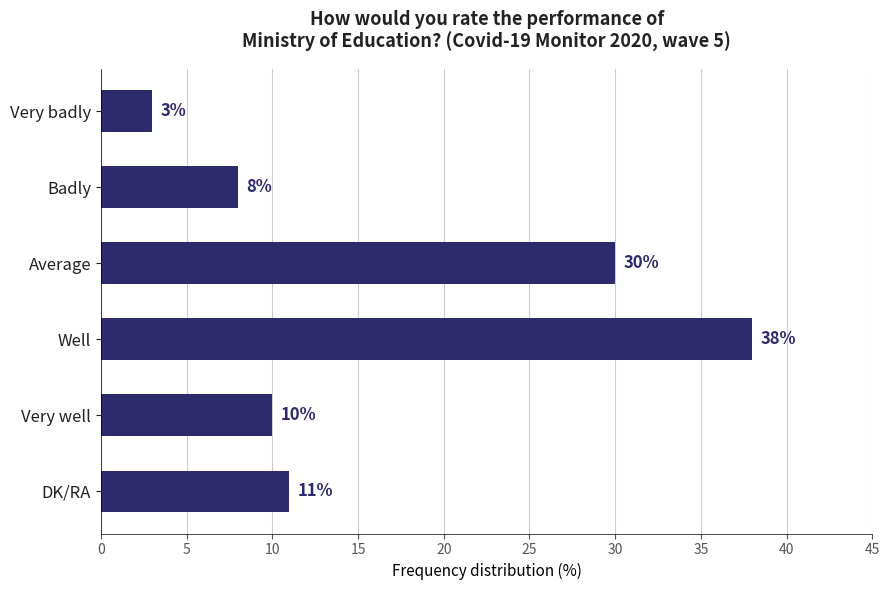

How many bars are there in total?

6